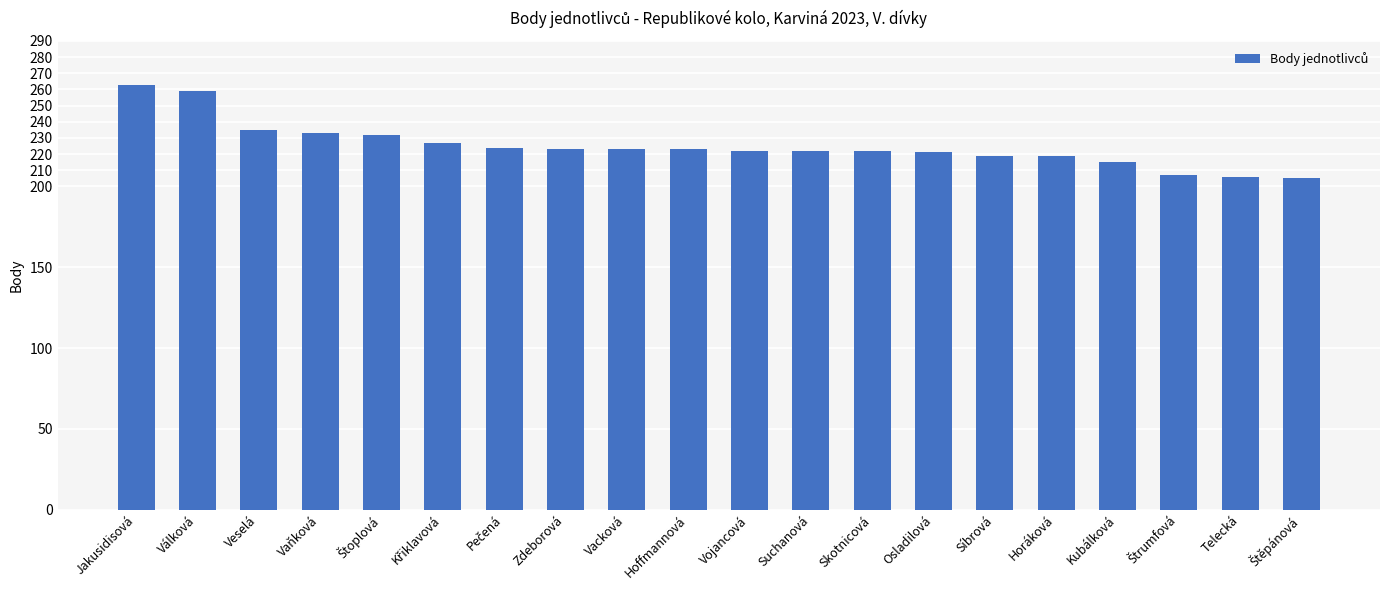

What is the label of the 16th bar from the left?

Horáková